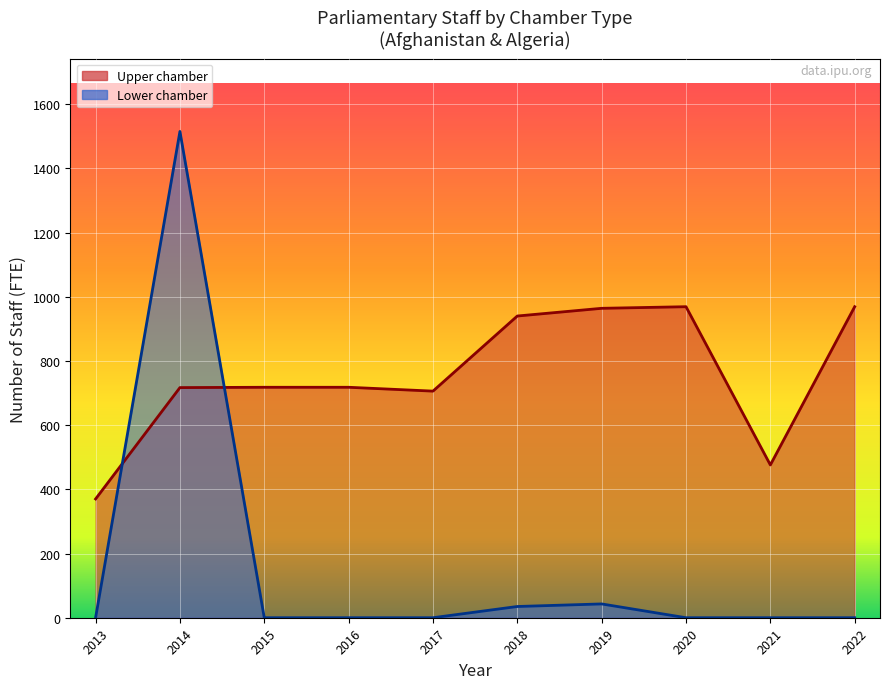

Which series has the widest spread of values?

Lower chamber